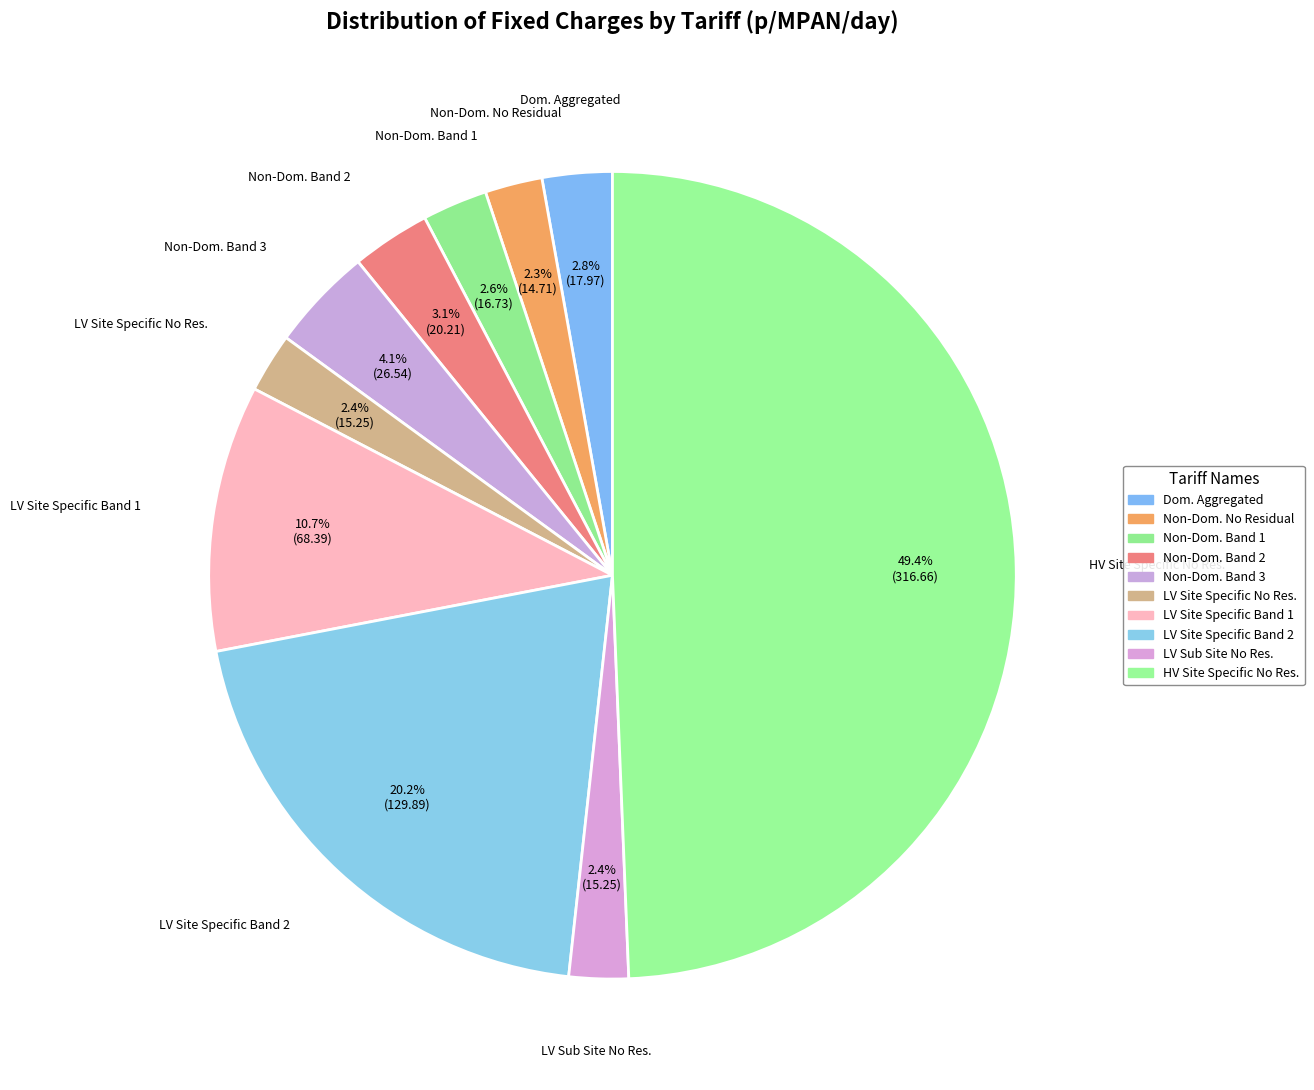

Which category has the biggest portion of the pie?

HV Site Specific No Res.